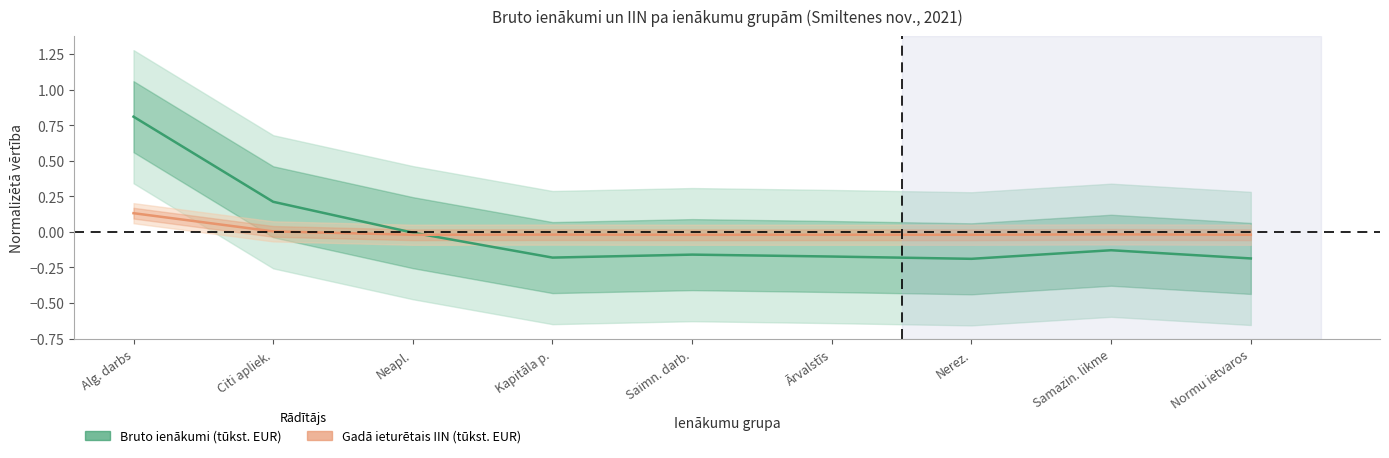

Which label corresponds to the smallest value in the chart?

Nerez.